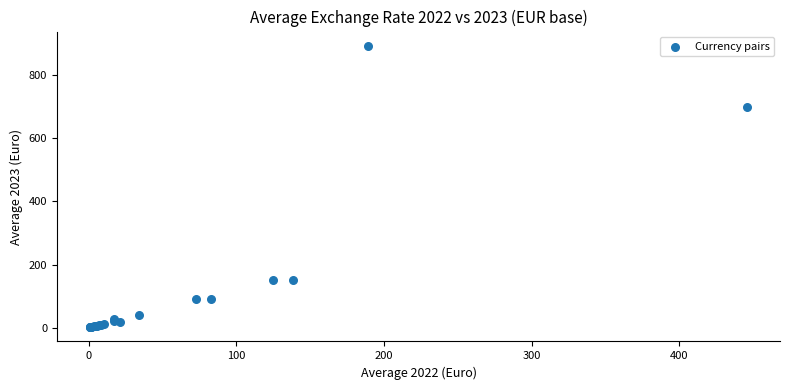

What Y value in the scatter plot is closest to 447?

699.9